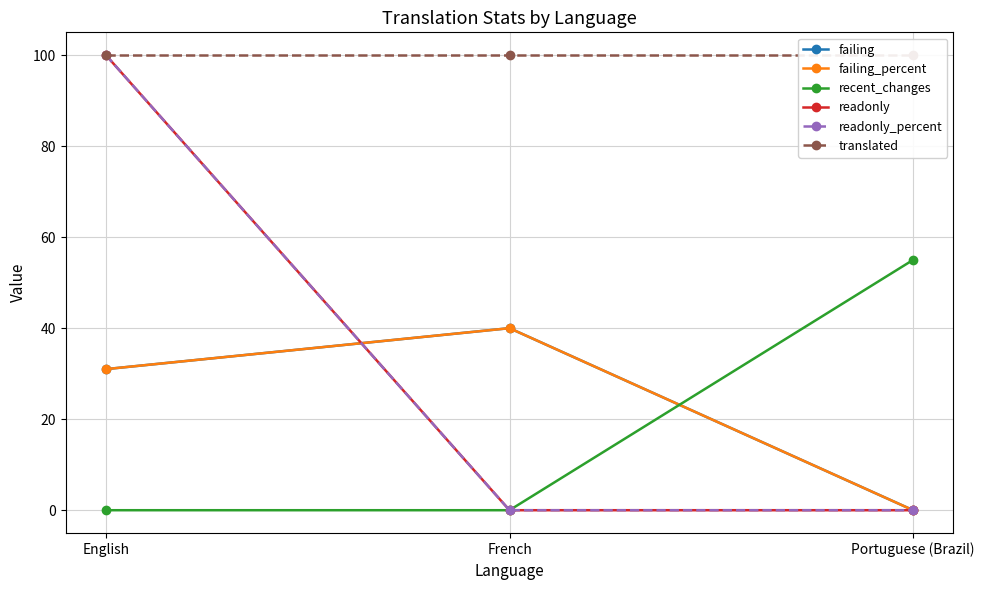

What are all the series names shown in the legend?

failing, failing_percent, recent_changes, readonly, readonly_percent, translated